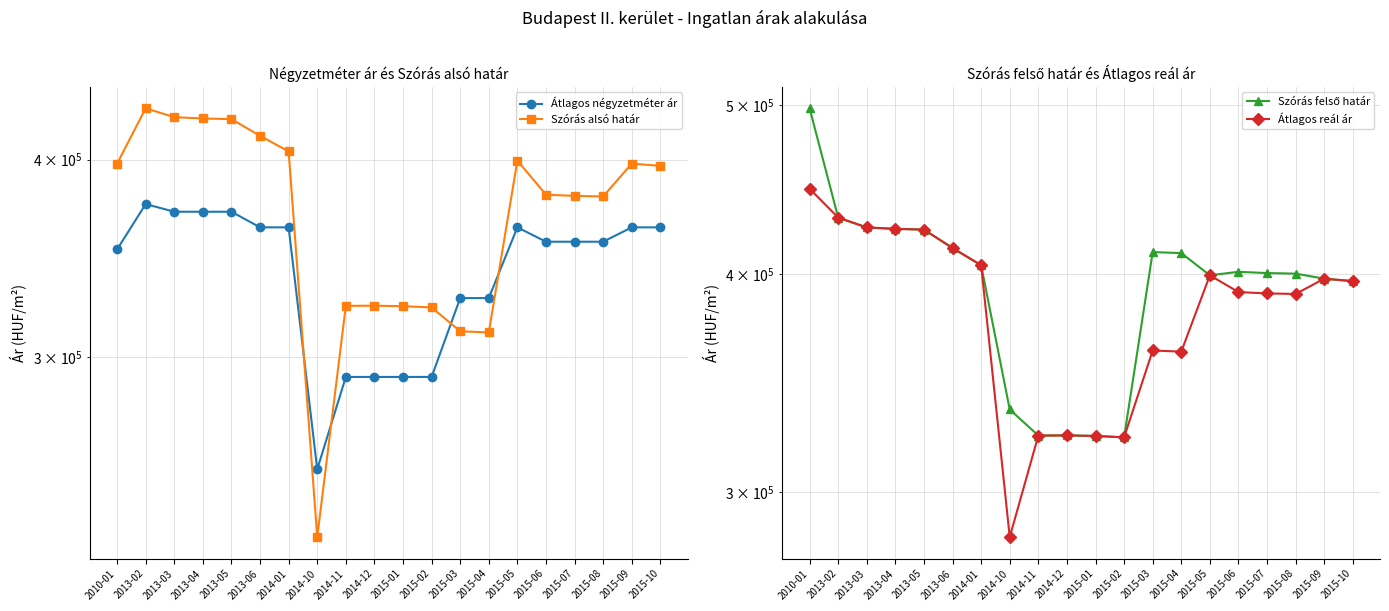

What is the difference between the second highest and second lowest values in the Átlagos négyzetméter ár series?

79273